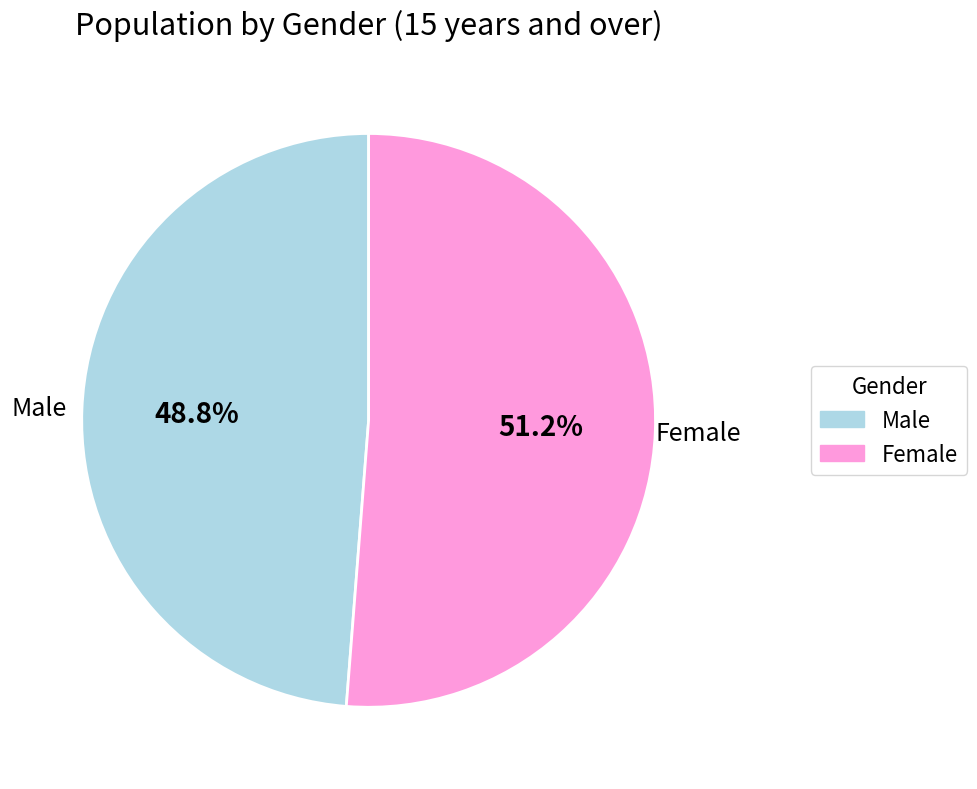

Does any single category account for the majority?

Yes